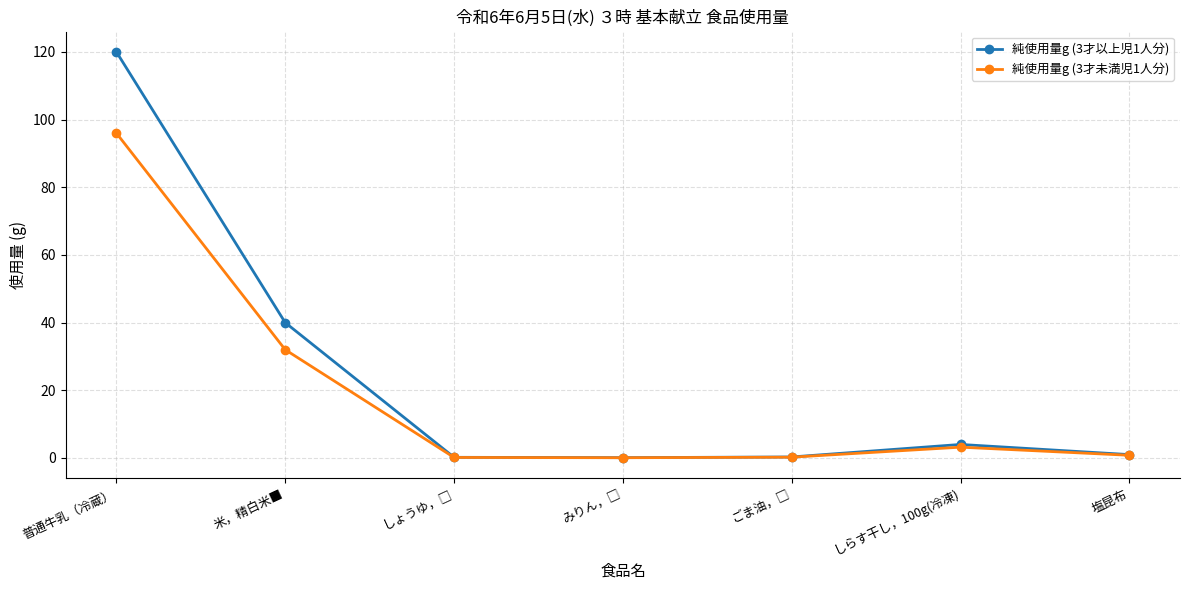

True or false: 純使用量g (3才以上児1人分) has more than 0 points higher than both neighbors.

True